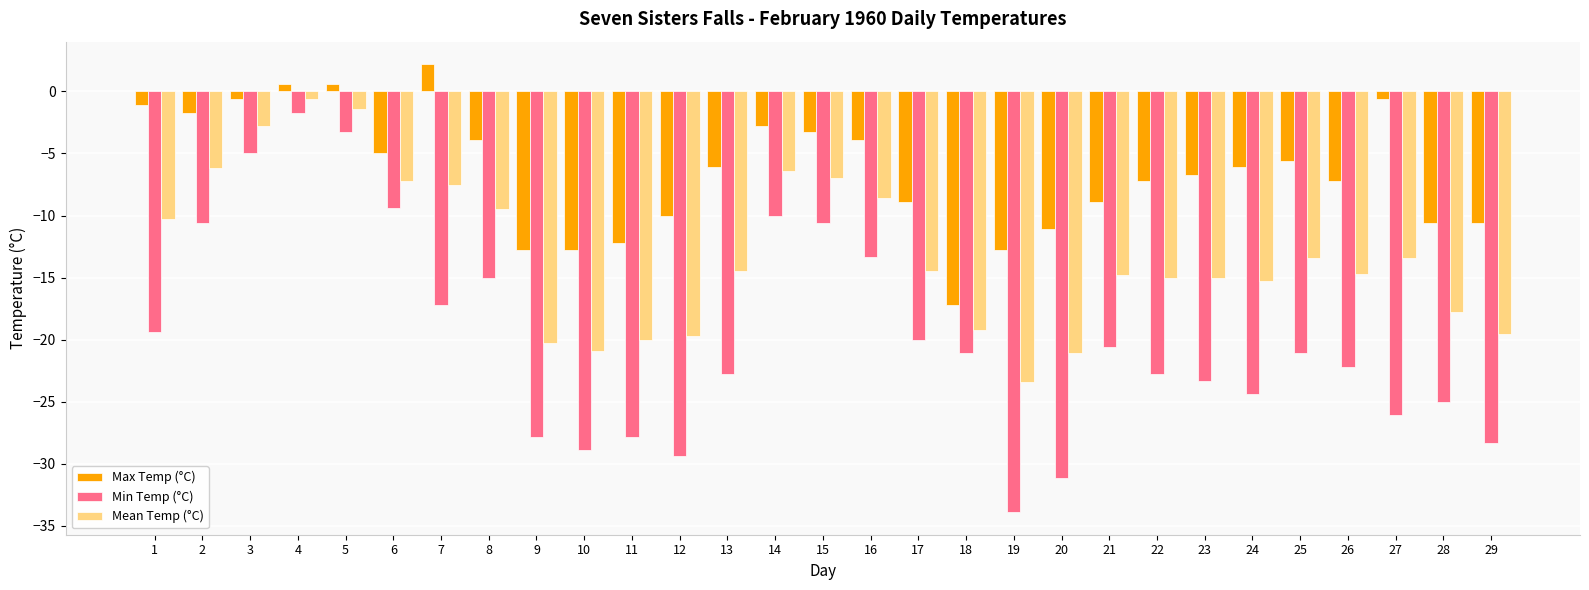

At which category is the sum across all series the highest?

4